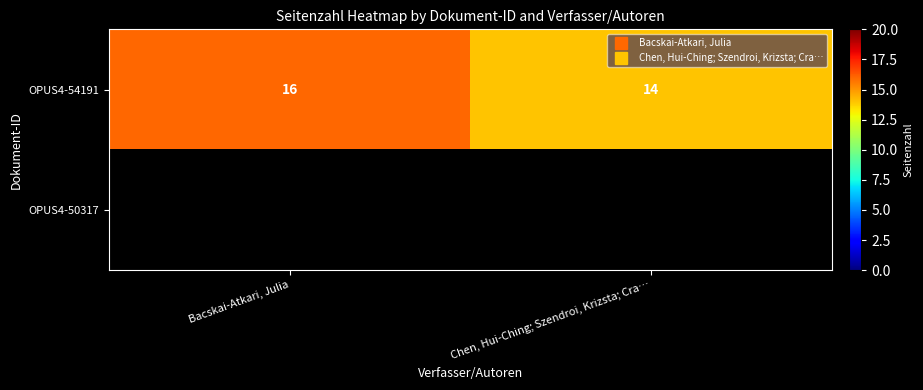

At Chen, Hui-Ching; Szendroi, Krizsta; Cra…, list the series in order from largest to smallest.

OPUS4-54191, OPUS4-50317